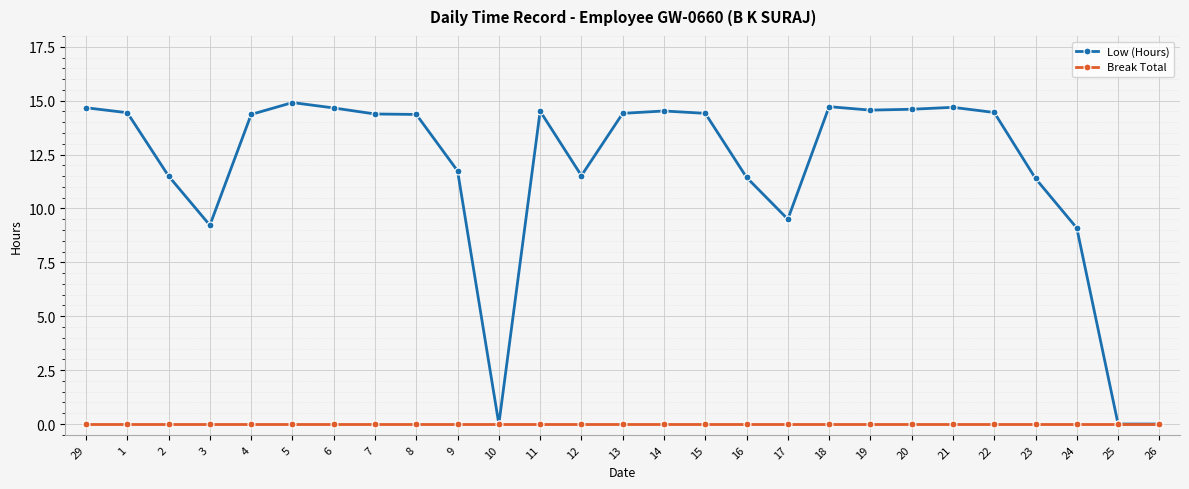

Rank the series by their maximum value, from lowest to highest.

Break Total, Low (Hours)